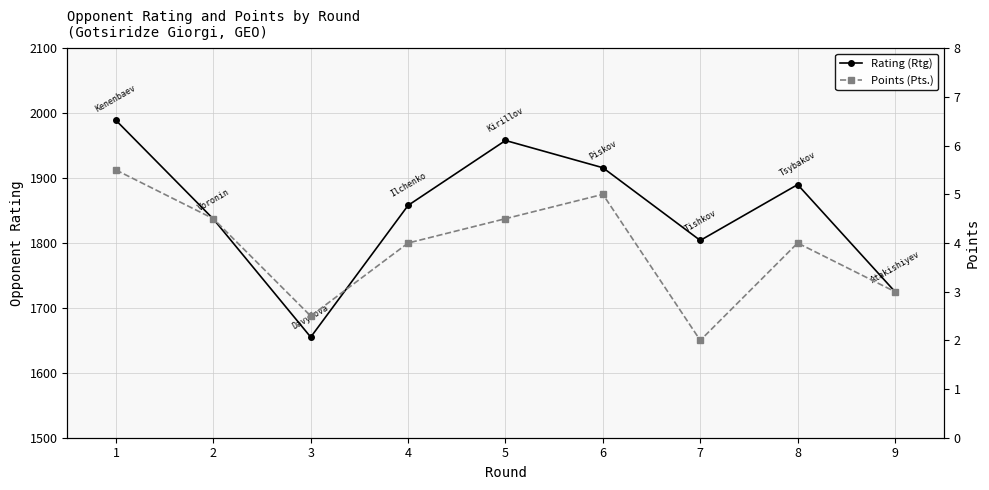

What is the total value across all series at 7?

1806.0